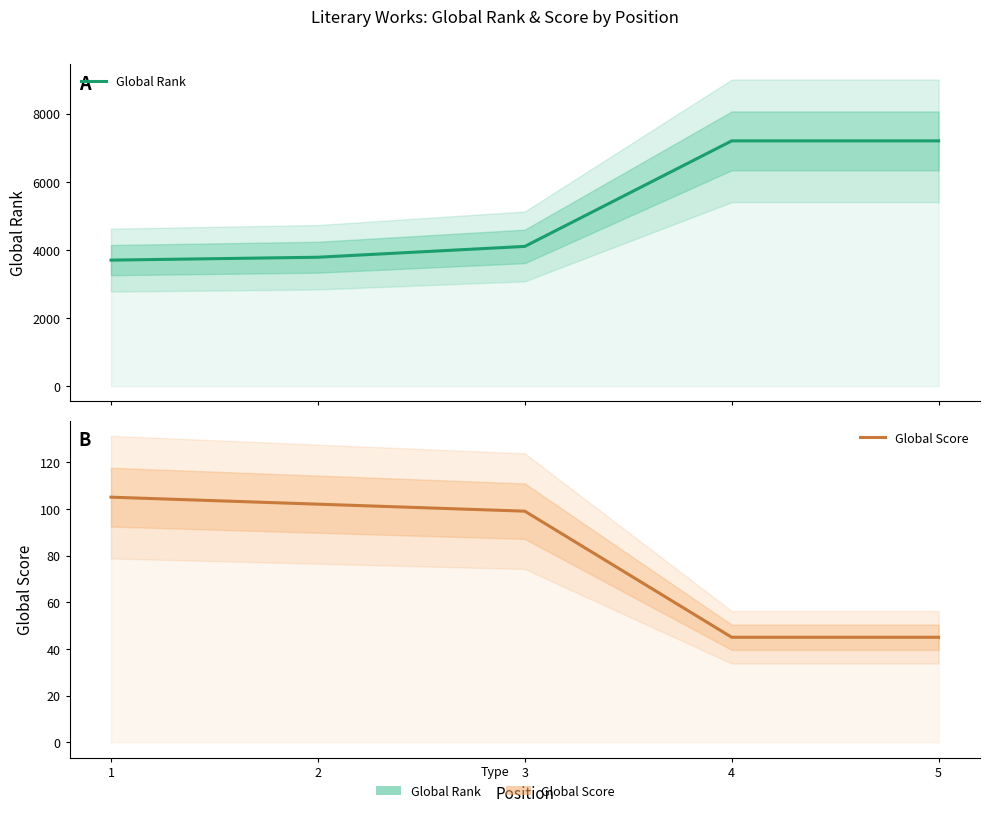

True or false: Global Rank and Global Score cross at least once.

False